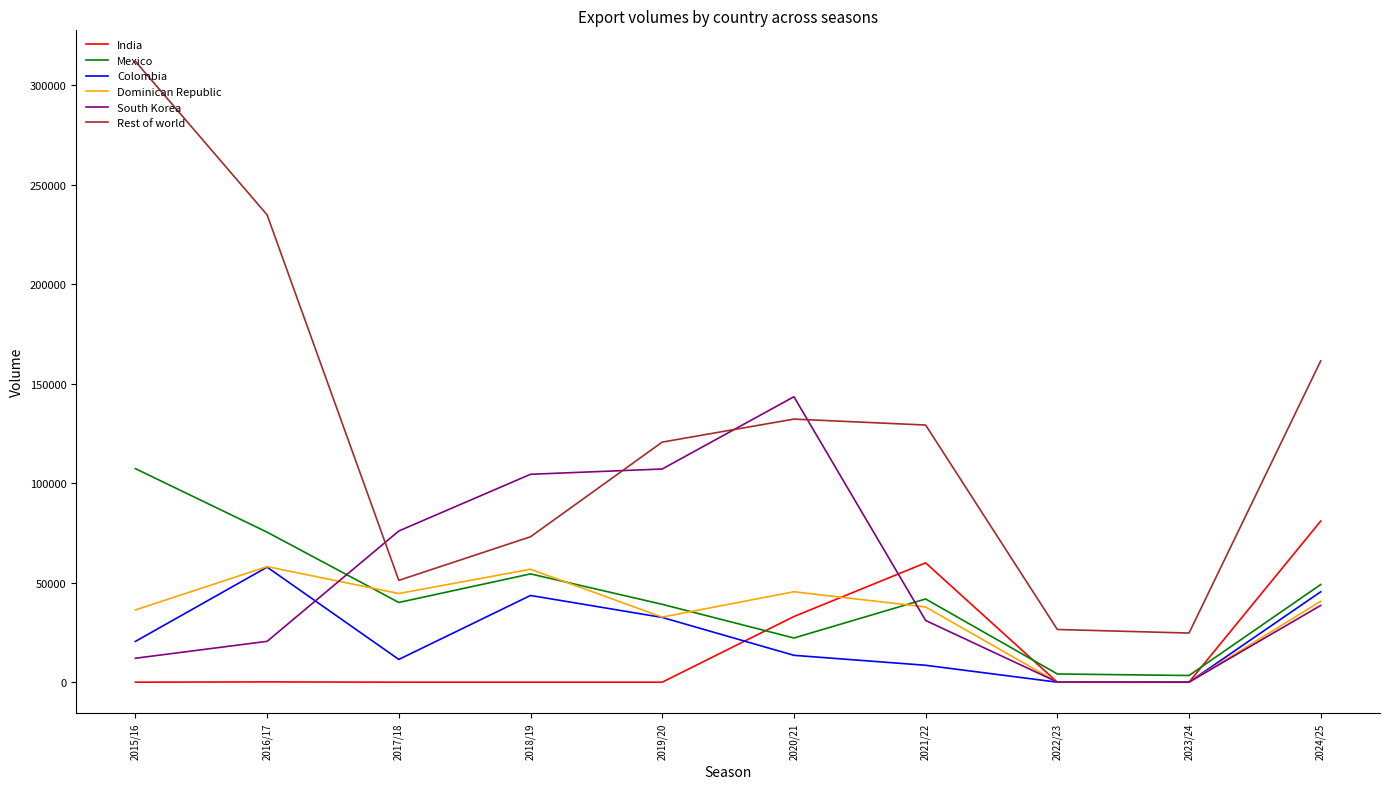

At how many categories does at least one series exceed 185926?

2